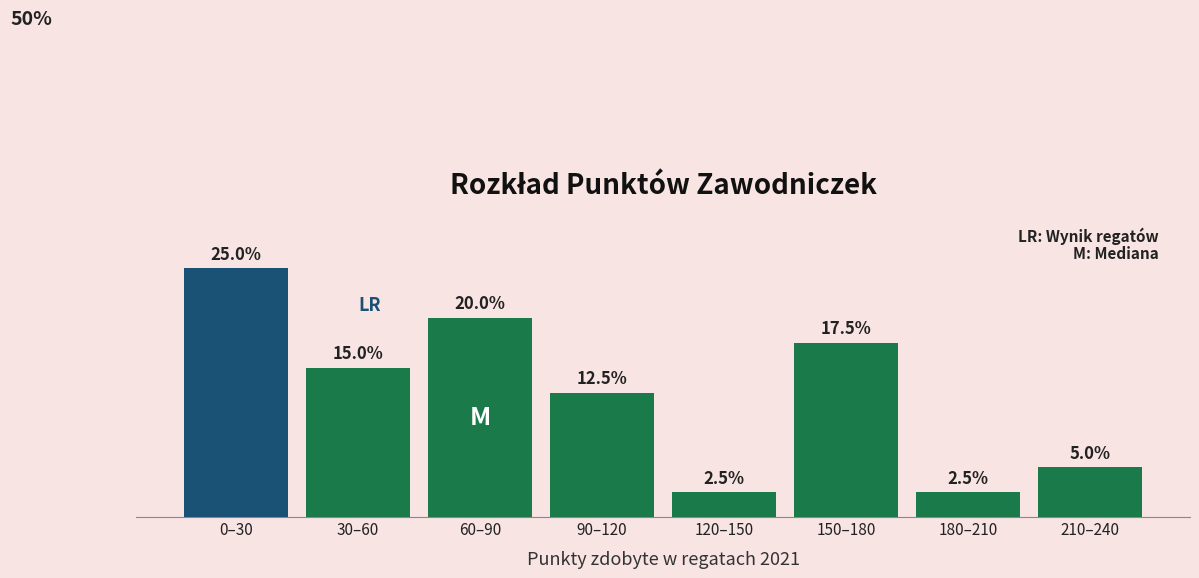

Which category has the highest value across all series?

0–30